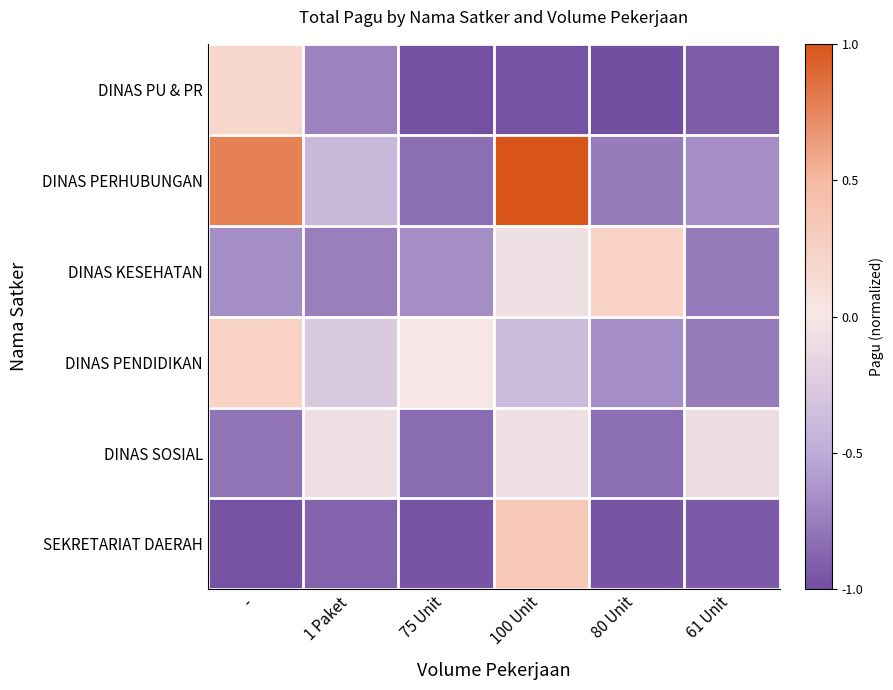

What is the total value across all series at 1 Paket?

-3.1